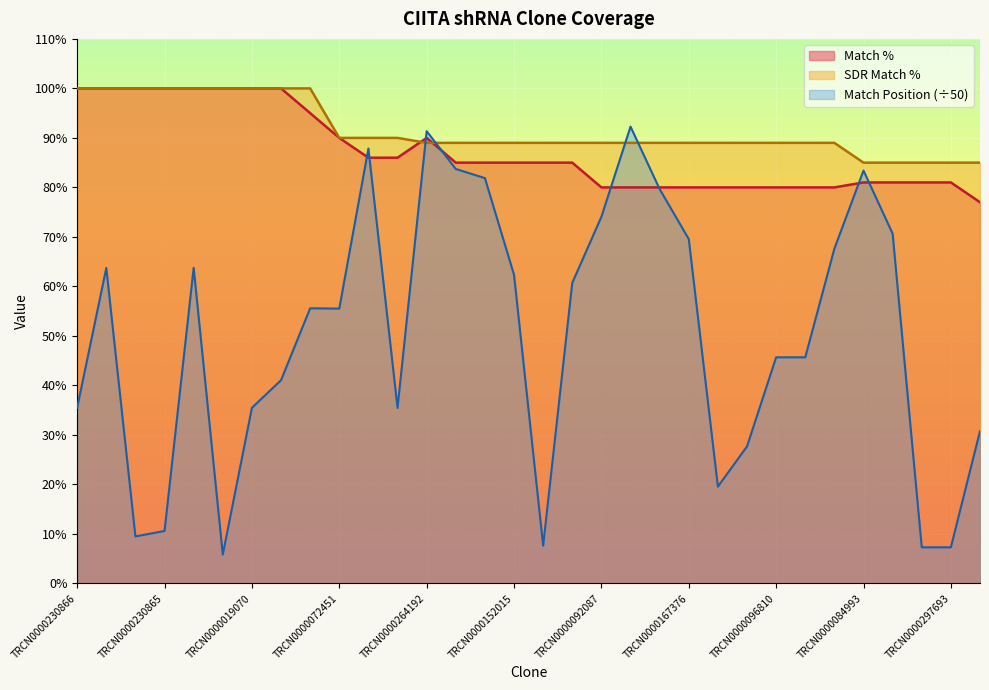

What position from the right is TRCN0000041173?

4